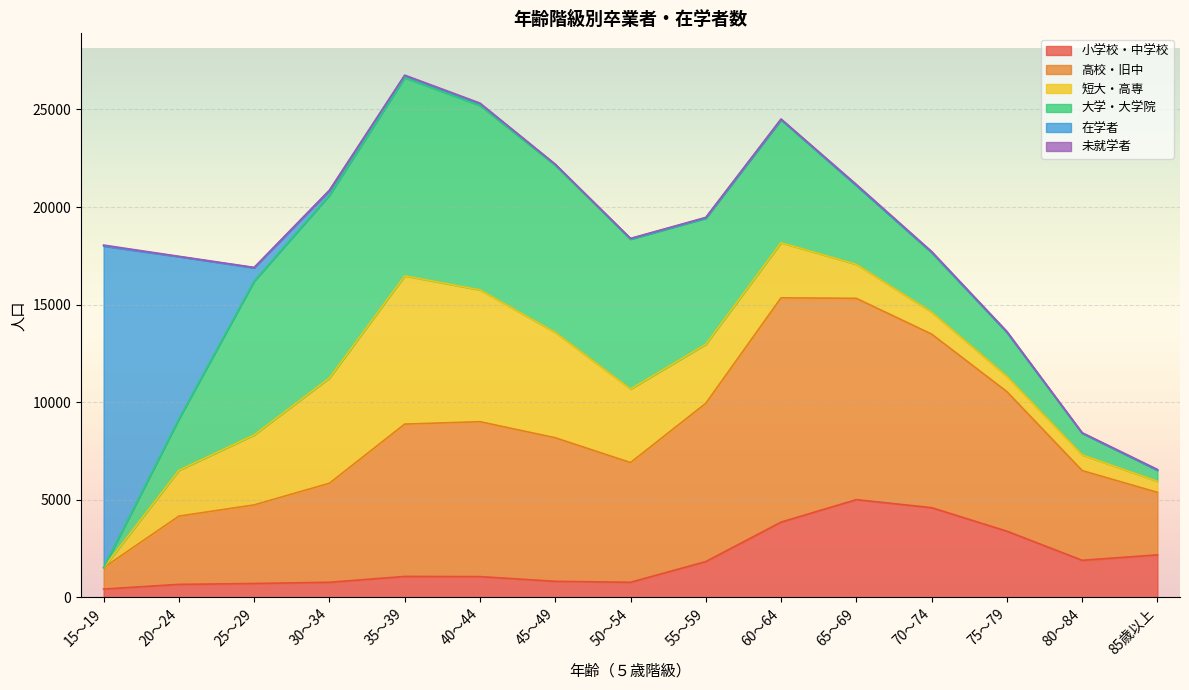

How many interior local valleys does the 短大・高専 series have?

1